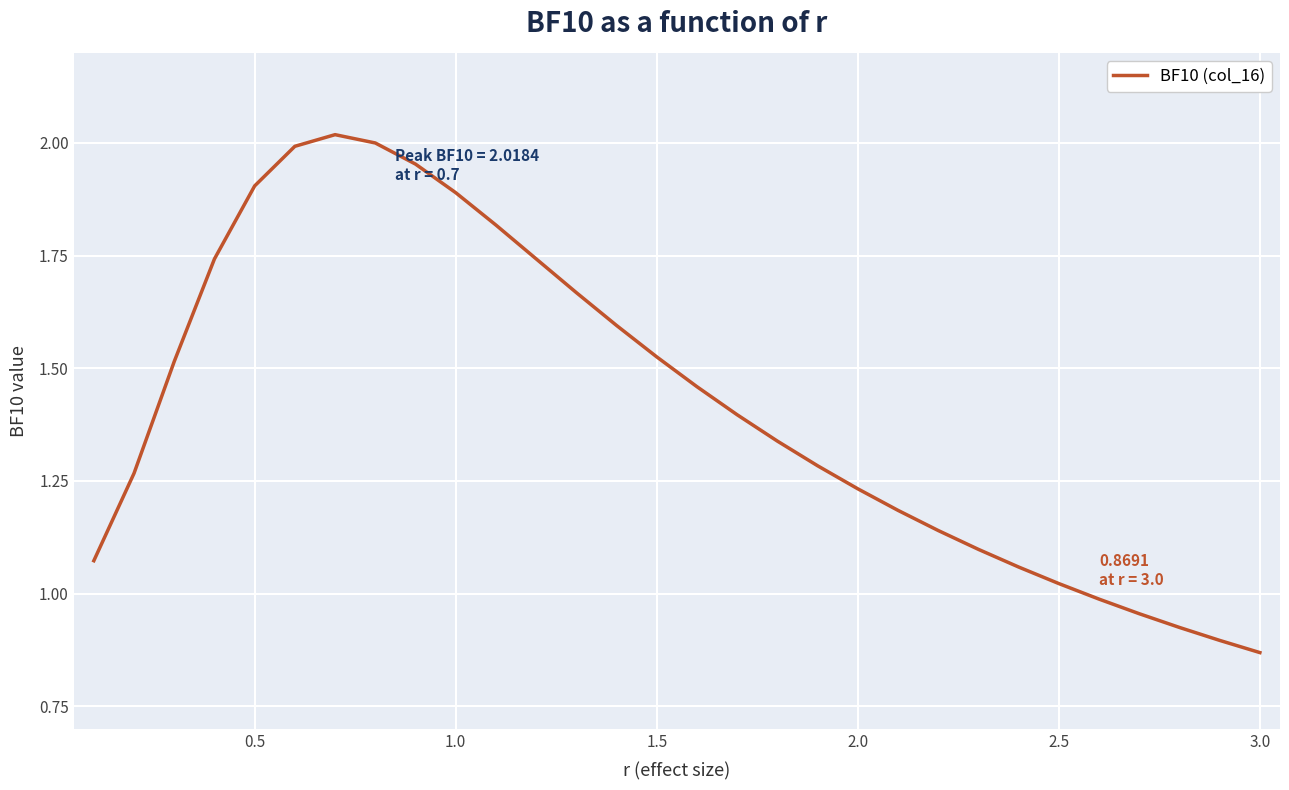

Reading left to right, transcribe all the data shown in this chart.

1.1	1.3	1.5	1.7	1.9	2.0	2.0	2.0	2.0	1.9	1.8	1.7	1.7	1.6	1.5	1.5	1.4	1.3	1.3	1.2	1.2	1.1	1.1	1.1	1.0	1.0	1.0	0.9	0.9	0.9